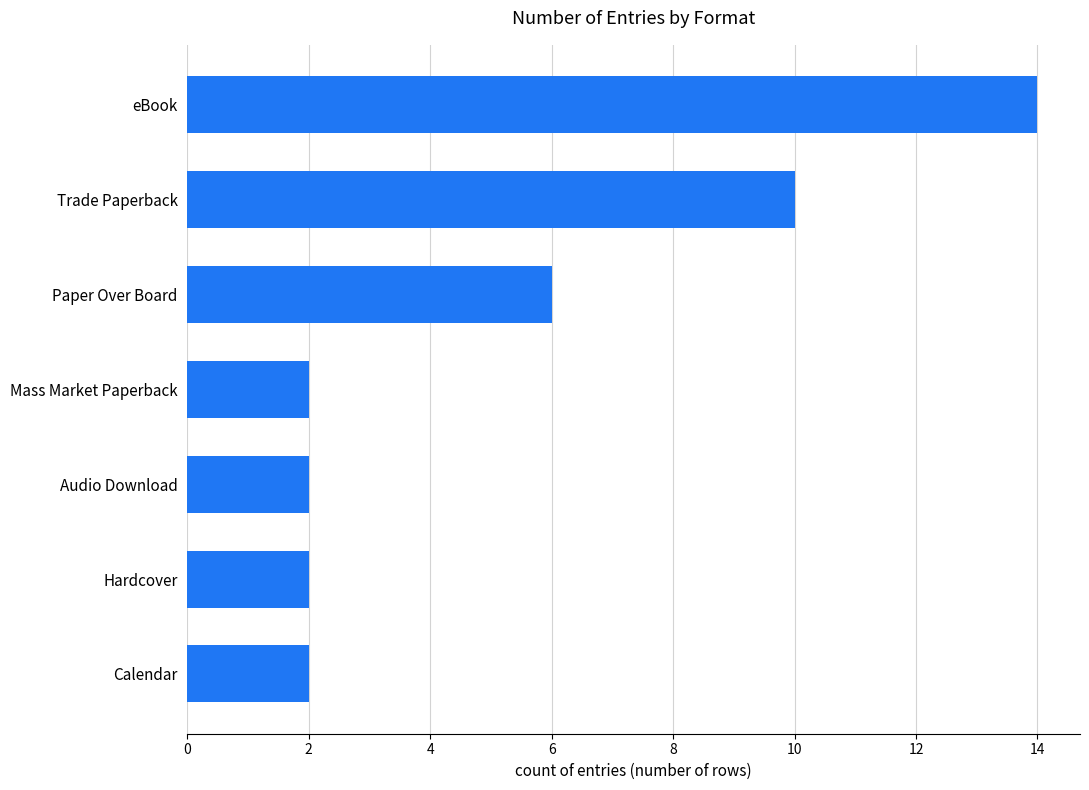

The value at Calendar is 3. True or false?

False